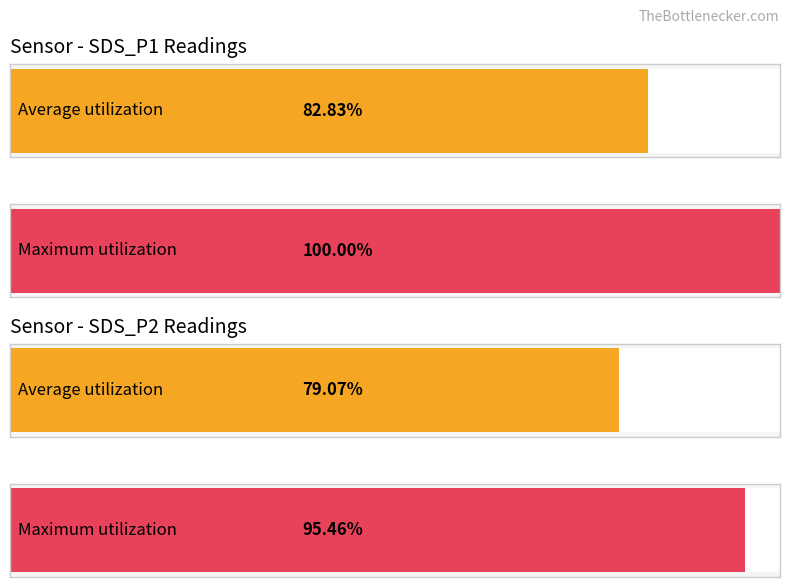

Which has a higher value, SDS_P1 or SDS_P2?

SDS_P1